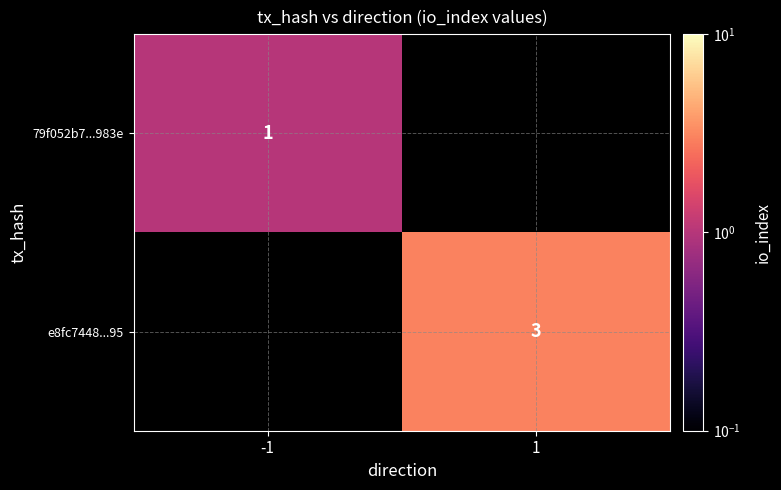

What is the minimum value shown in the chart?

1.0